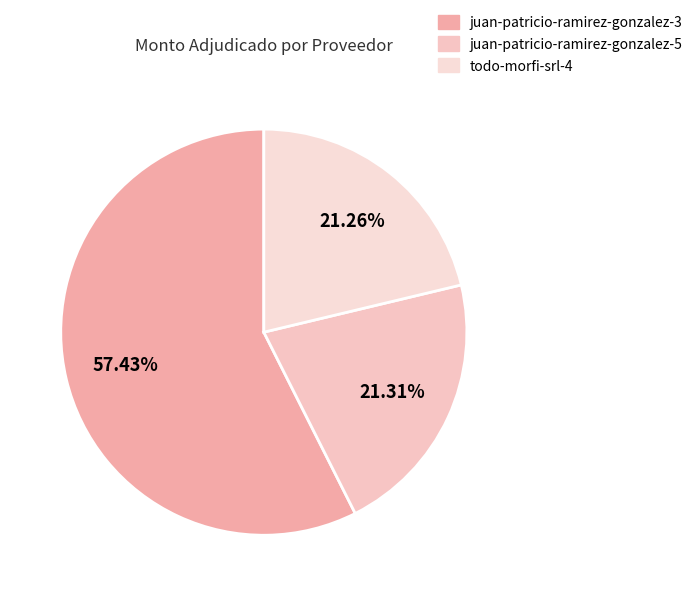

True or false: todo-morfi-srl-4 accounts for 6% of the total.

False